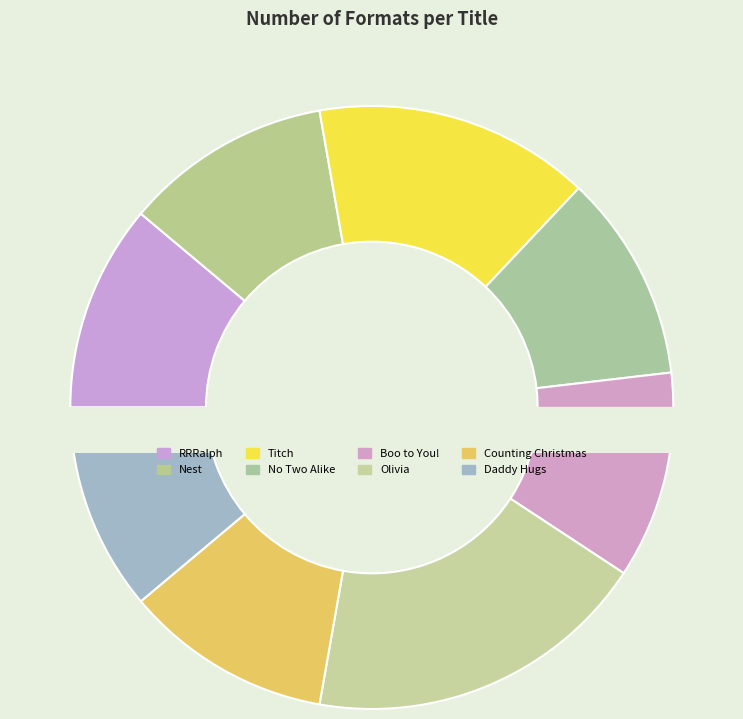

Is it true that Titch is 15% of the pie?

True